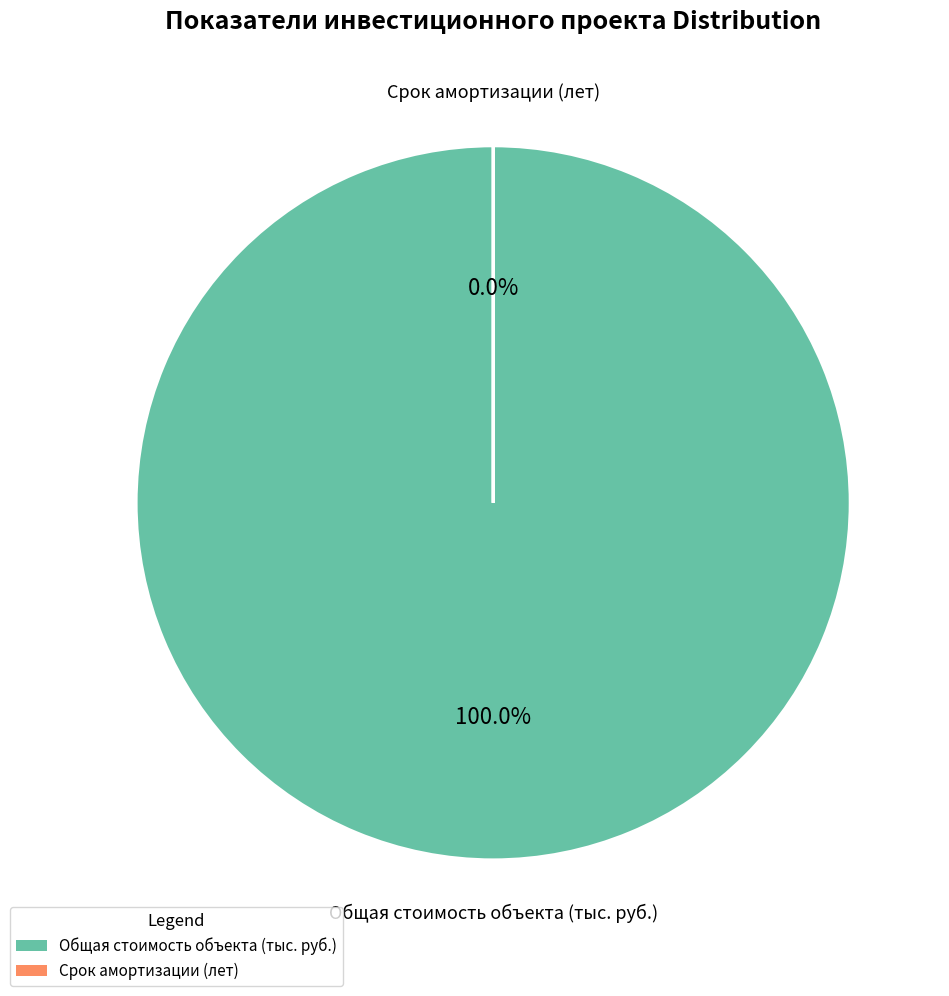

Is there any slice that represents more than half of the pie?

Yes